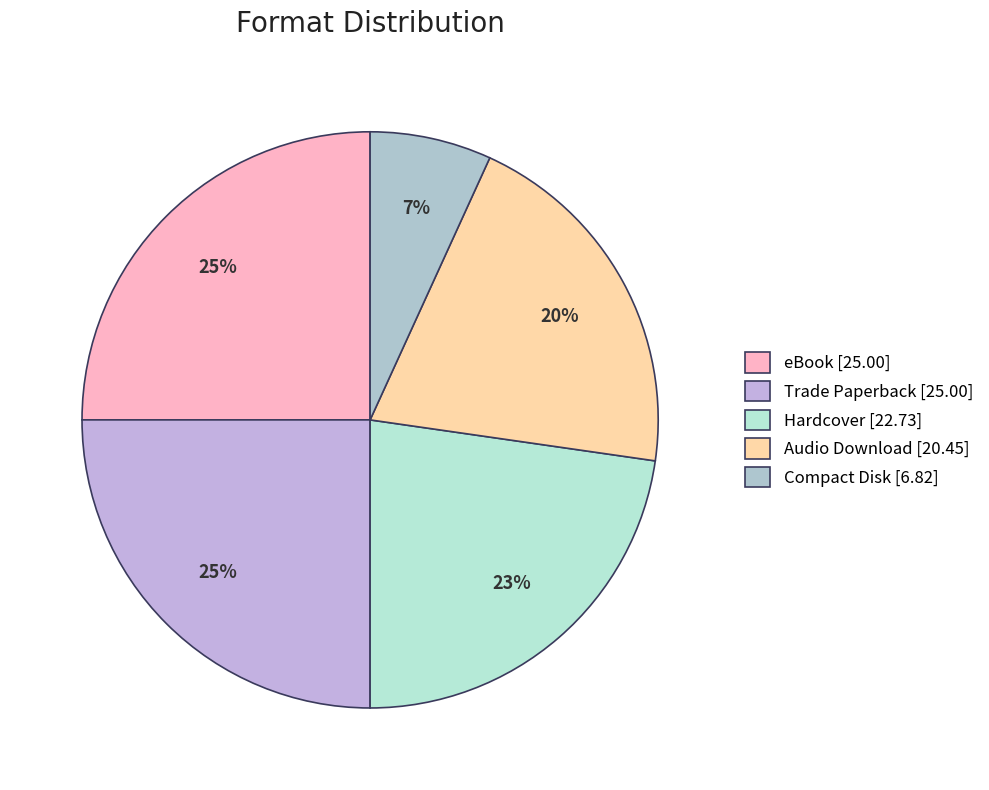

Approximately how many times larger is the value at eBook compared to Compact Disk?

3.7